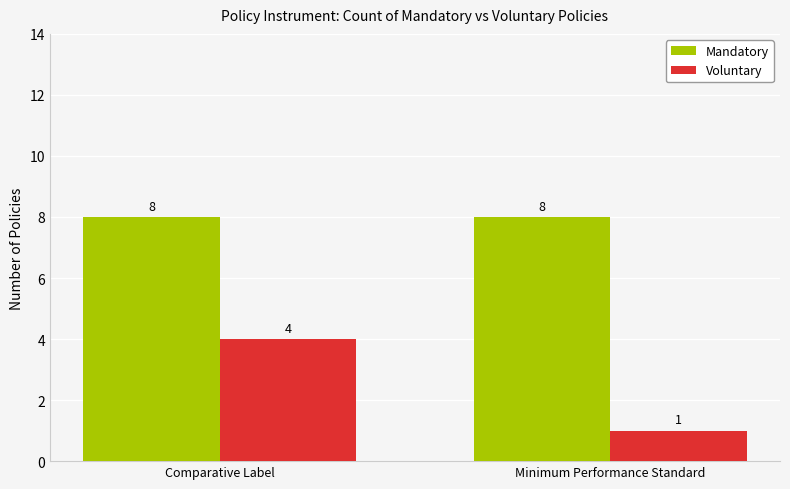

What is the highest value of the Mandatory series?

8